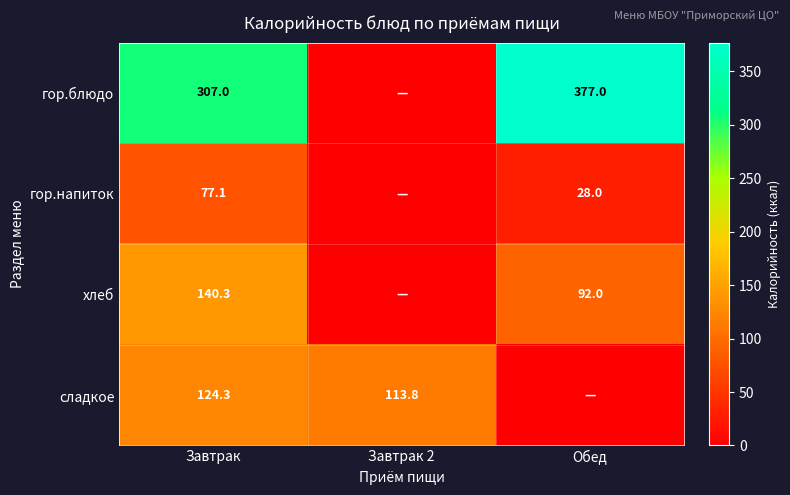

The value of хлеб at Завтрак is 65.6. True or false?

False